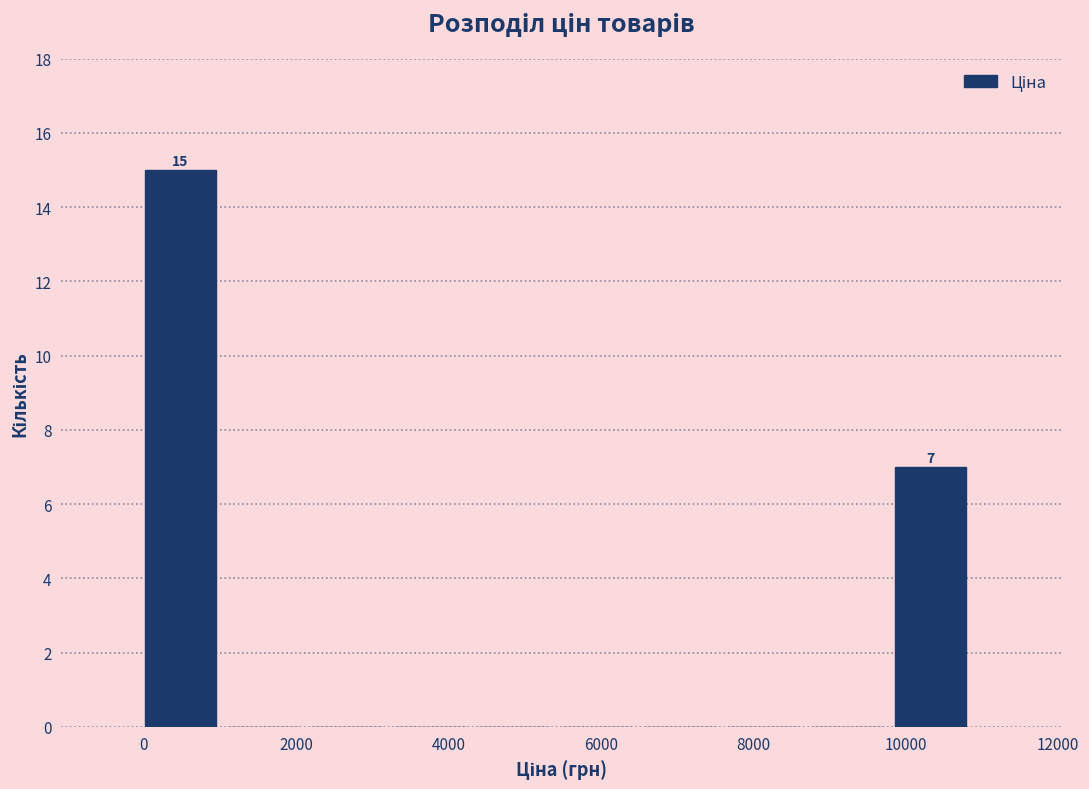

Over which range of the x-axis is the bar tallest?

0 to 1200